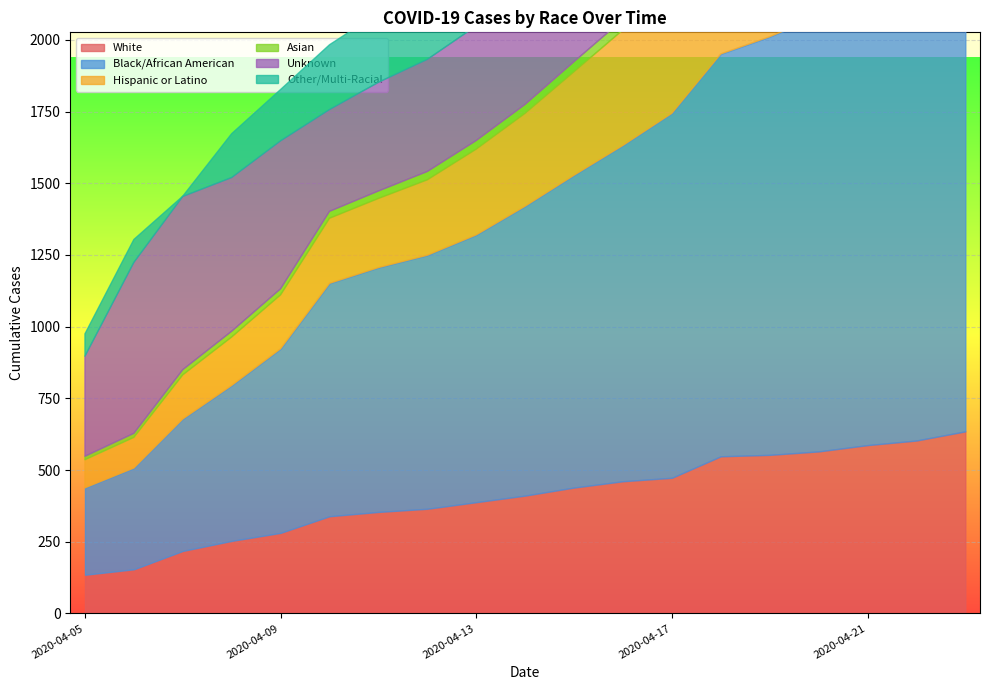

What is the difference between the highest and lowest values at 2020-04-23?

1702